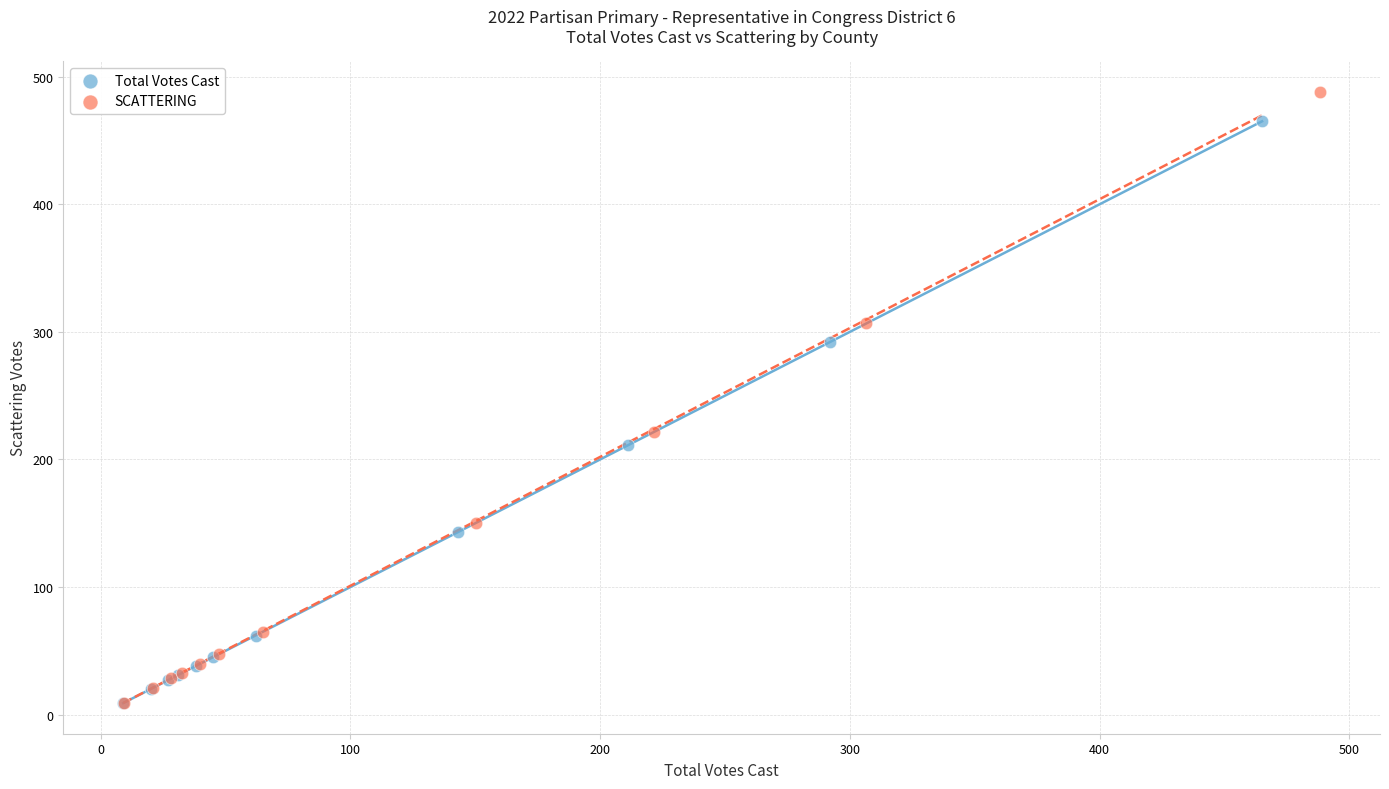

Which series contains the highest Y value?

SCATTERING